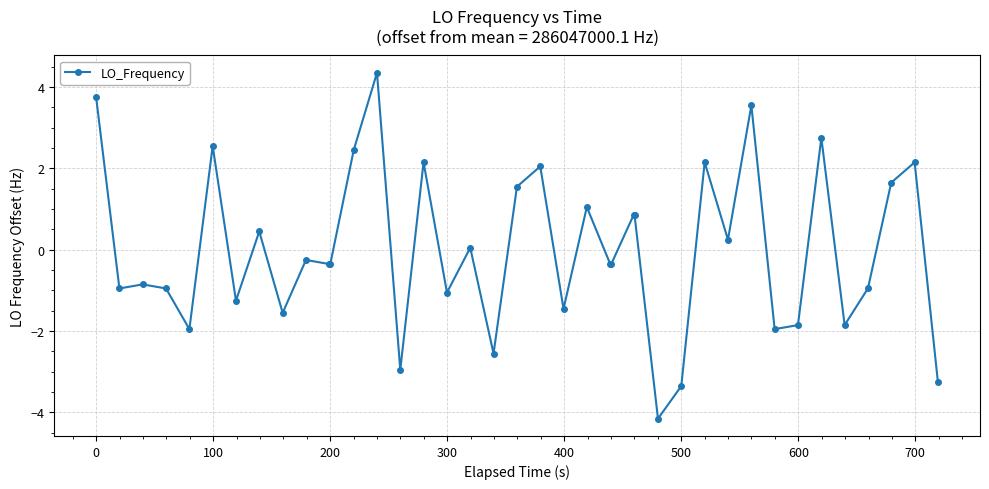

True or false: the data has more than 2 interior local peaks.

True